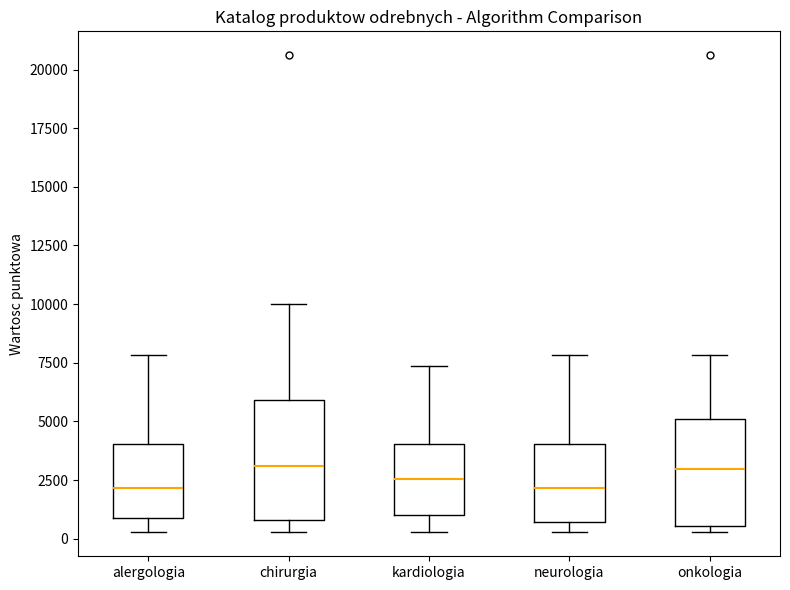

Reading left to right, transcribe this box plot: for each box, give where its median line is, the range the box spans, and where its two whiskers end, as read against the y-axis. The values are not printed on the chart, so give them approximately, as read against the axis.

alergologia: median 2000, box 1000 to 4000, whiskers 500 to 8000
chirurgia: median 3000, box 1000 to 6000, whiskers 500 to 10000
kardiologia: median 2500, box 1000 to 4000, whiskers 500 to 7500
neurologia: median 2000, box 500 to 4000, whiskers 500 (just below the box's lower edge) to 8000
onkologia: median 3000, box 500 to 5000, whiskers 500 (just below the box's lower edge) to 8000